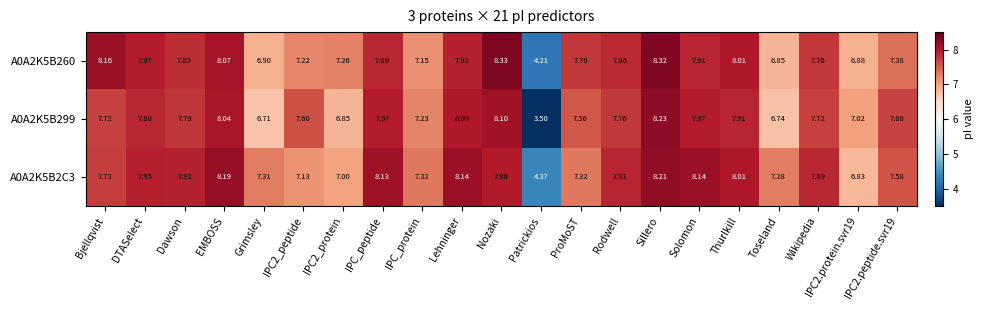

Is the value of A0A2K5B260 at Nozaki greater than the value of A0A2K5B299 at ProMoST?

Yes